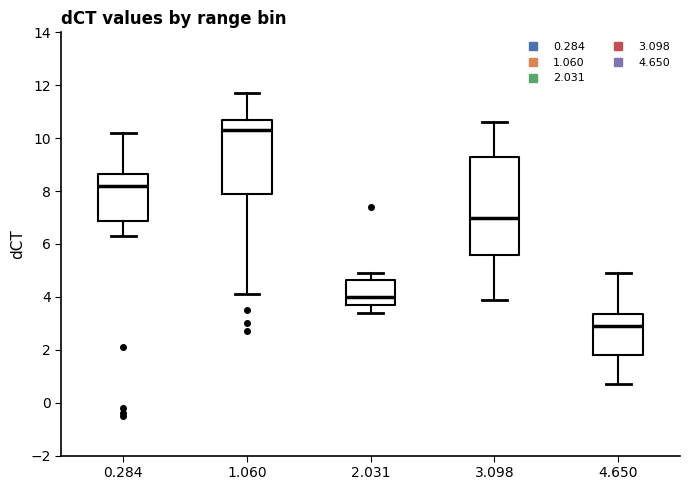

Reading left to right, read every box against the y-axis: the position of its median line, the range the box covers, and the ends of its whiskers. The values are not printed on the chart, so give them approximately, as read against the axis.

0.284: median 8.2, box 6.8 to 8.6, whiskers 6.4 to 10.2
1.060: median 10.4, box 8.0 to 10.8, whiskers 4.2 to 11.8
2.031: median 4.0, box 3.8 to 4.6, whiskers 3.4 to 5.0
3.098: median 7.0, box 5.6 to 9.4, whiskers 4.0 to 10.6
4.650: median 3.0, box 1.8 to 3.4, whiskers 0.8 to 5.0